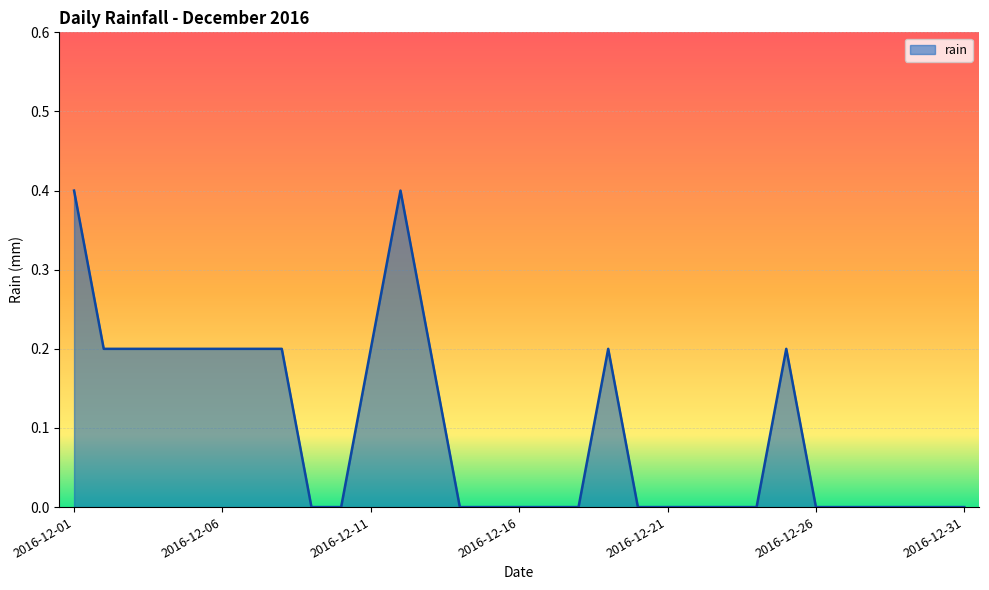

How many lines are shown in the chart?

1